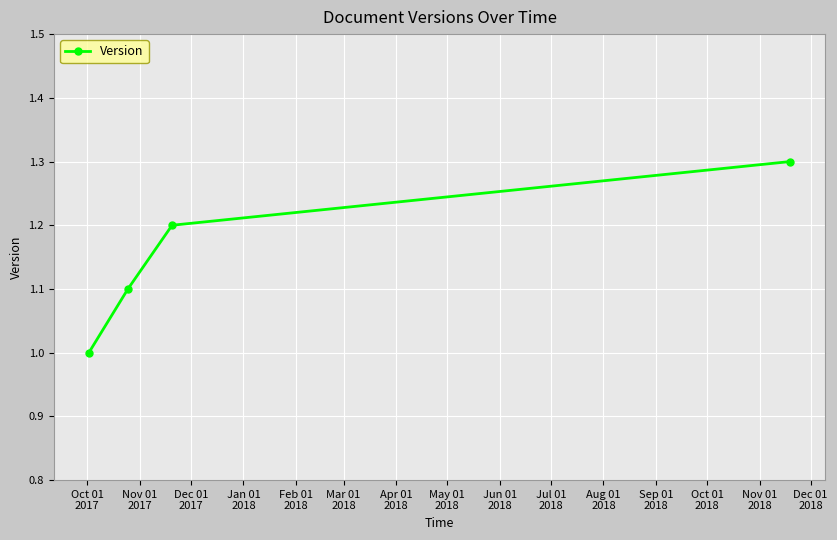

What is the value of the 2nd point from the left?

1.1